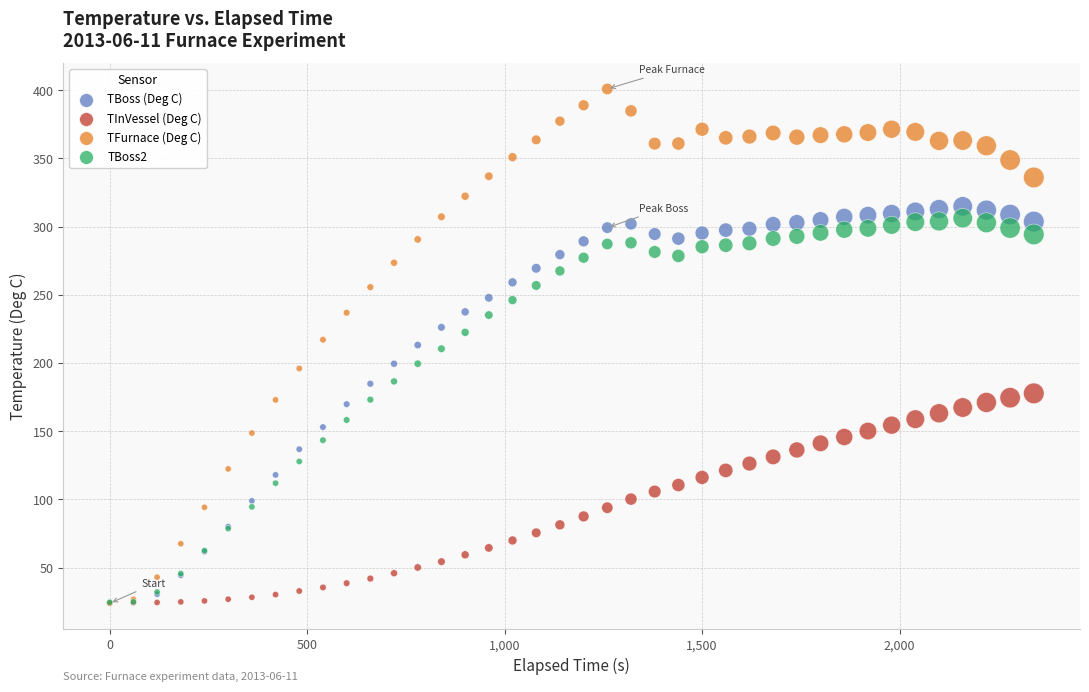

Which series has the largest Y range (max minus min)?

TFurnace (Deg C)